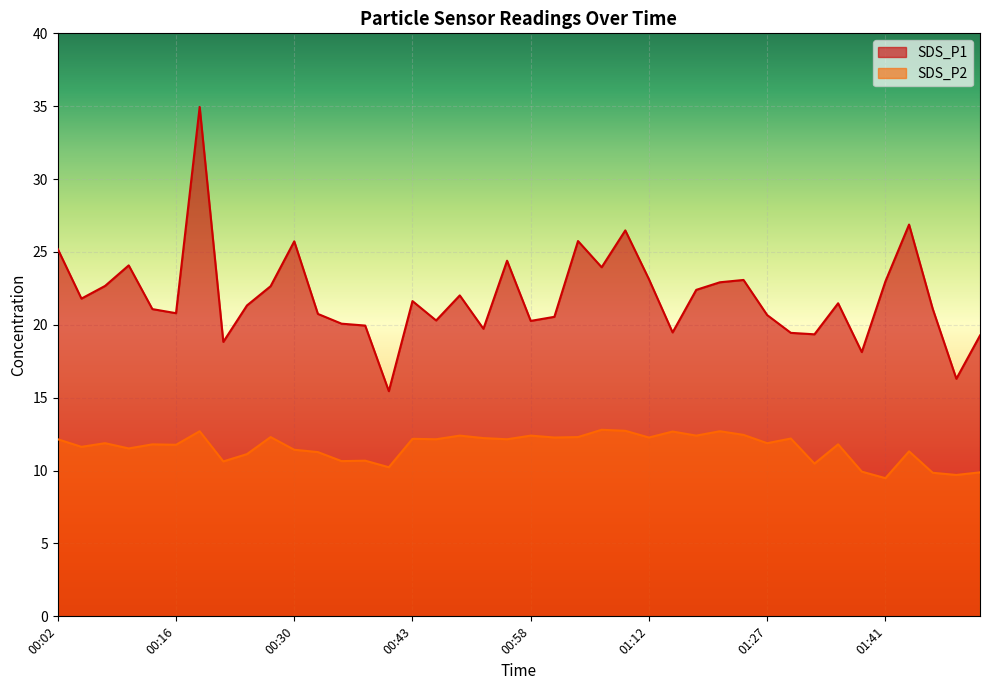

At how many categories does at least one series exceed 23?

11